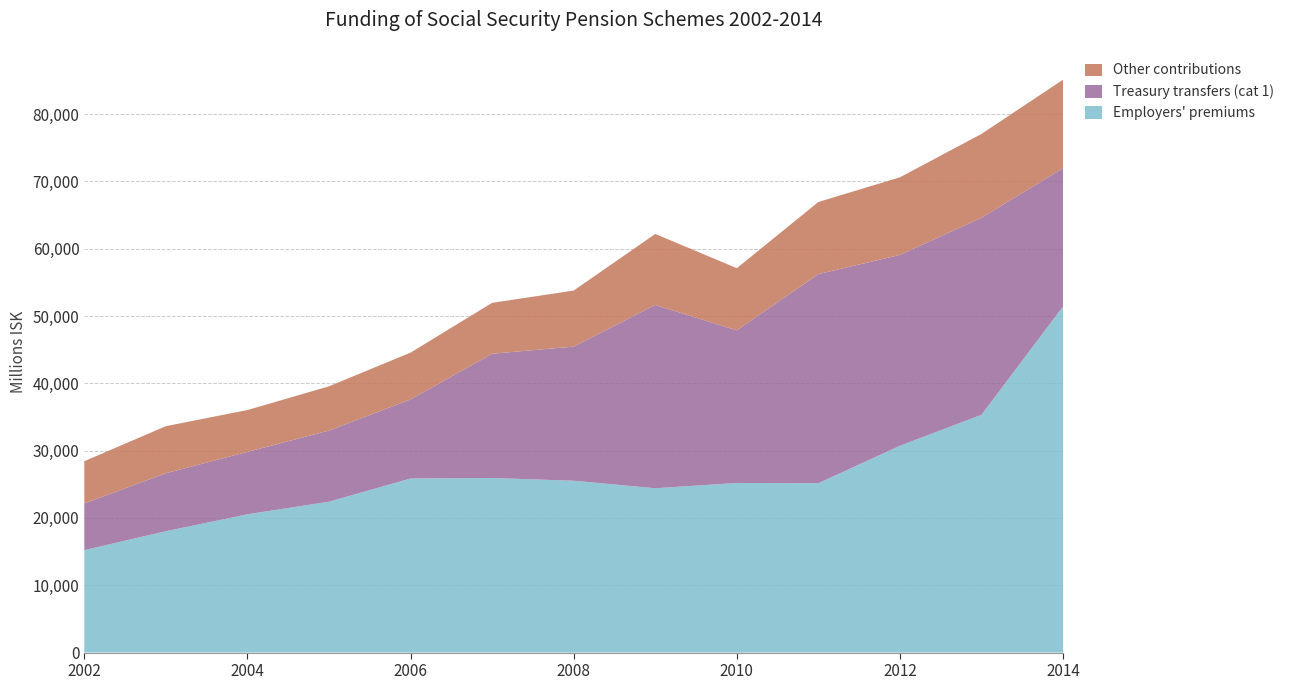

Reading left to right, list all the values displayed in this chart.

Employers' premiums: 15217	18031	20547	22414	25865	25934	25532	24413	25198	25162	30729	35335	51437
Treasury transfers (cat 1): 6939	8611	9272	10566	11741	18462	19921	27234	22675	31067	28348	29276	20519
Other contributions: 6271	6995	6211	6577	6955	7560	8328	10545	9233	10710	11532	12443	13158